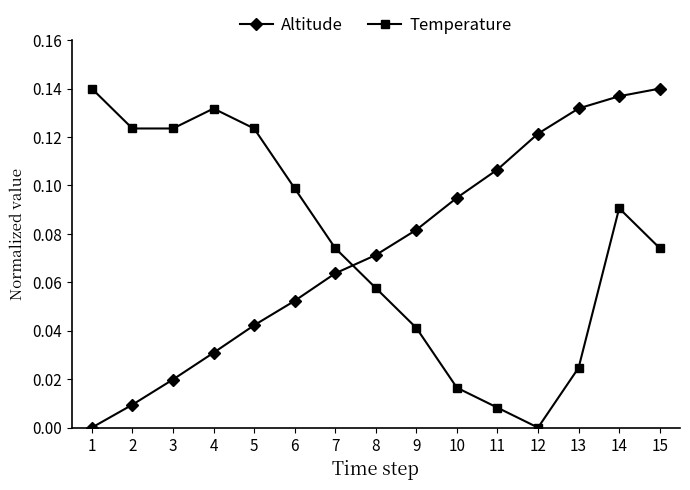

What is the sum of all Temperature values?

1.1